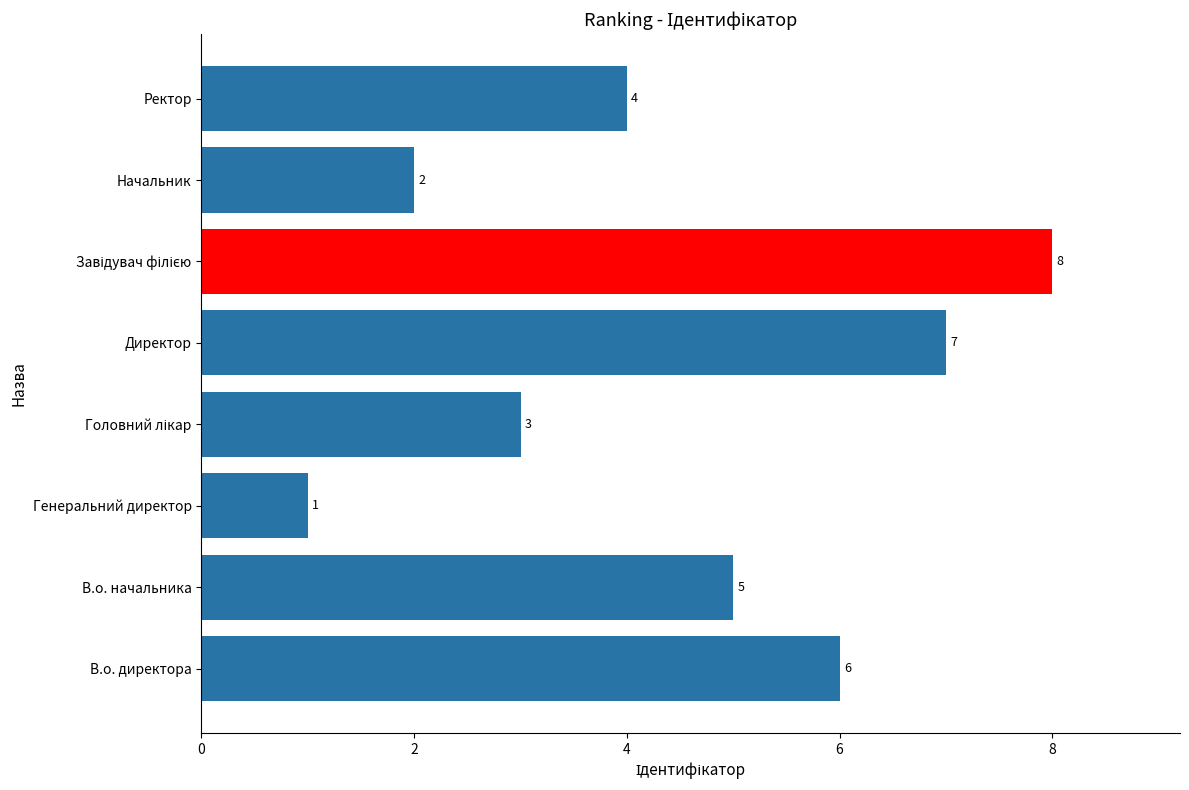

What is the change in value from Директор to Начальник?

-5